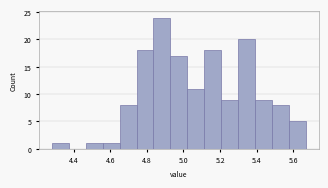

How tall is the bar that spans 4.66 to 4.74 on the x-axis? Neither the bar edges nor the heights are printed on the chart, so give them approximately, as read against the axes.

8